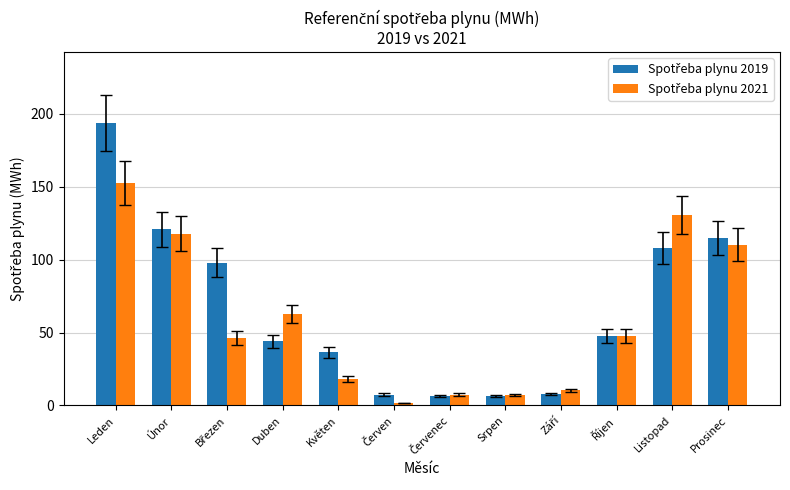

At which category is the sum across all series the highest?

Leden